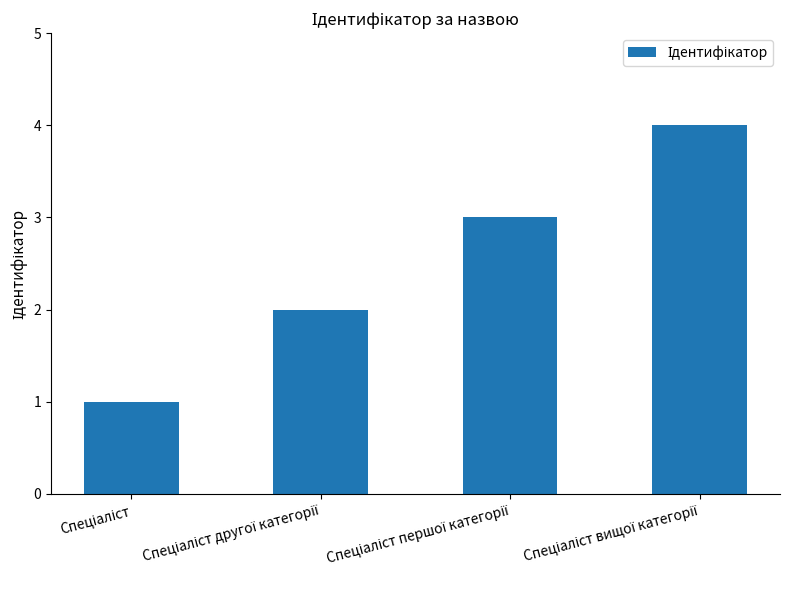

What is the sum of all values?

10